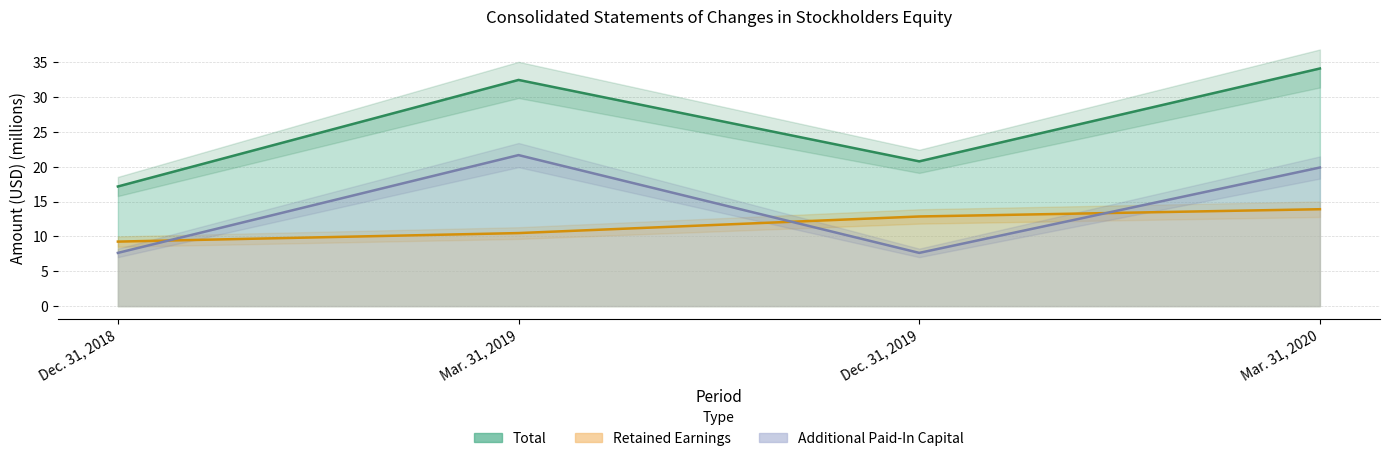

In Additional Paid-In Capital, how many points are higher than both neighbors (excluding endpoints)?

1